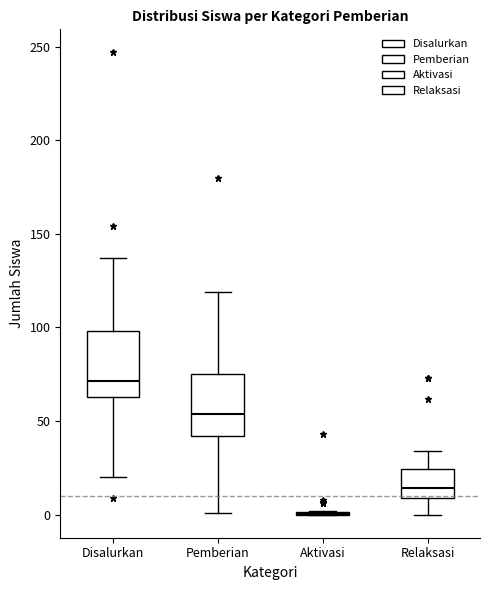

Where is the lower edge of the box for Pemberian on the y-axis? The values are not printed on the chart, so give them approximately, as read against the axis.

40